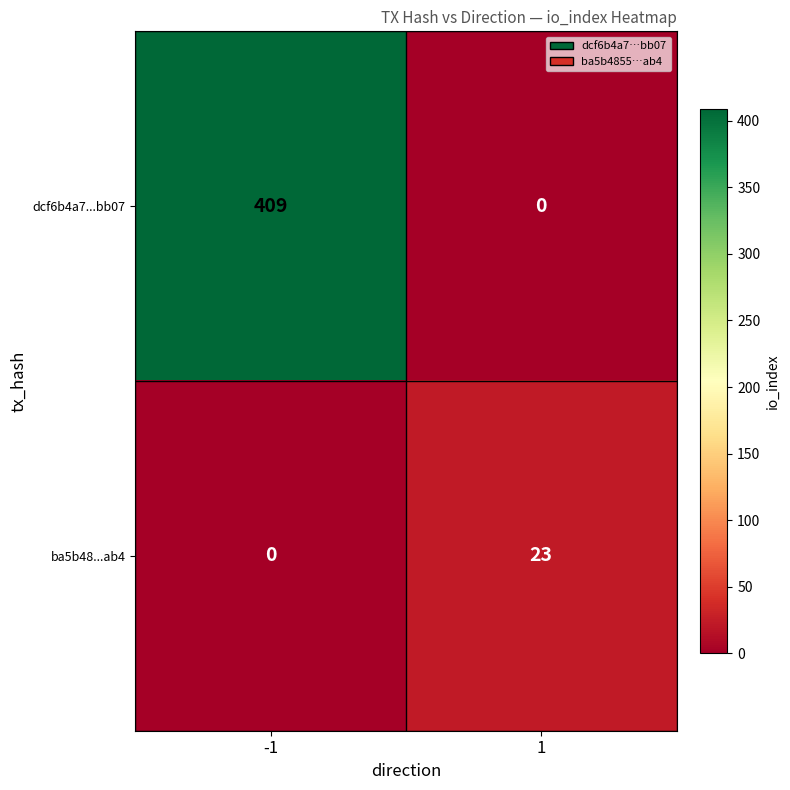

What is the total value across all series at -1?

409